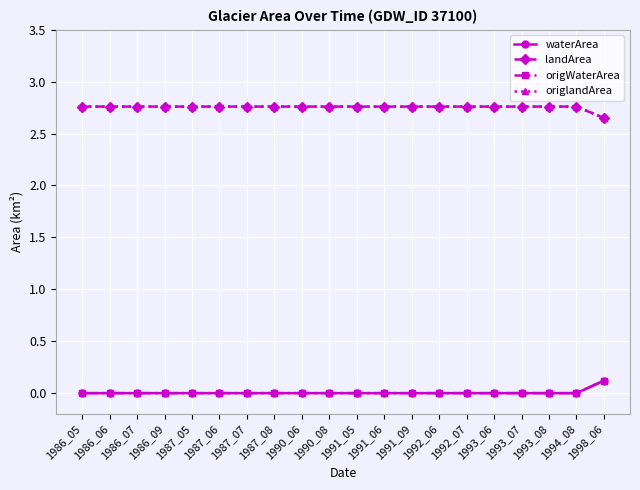

True or false: origlandArea and landArea cross at least once.

False